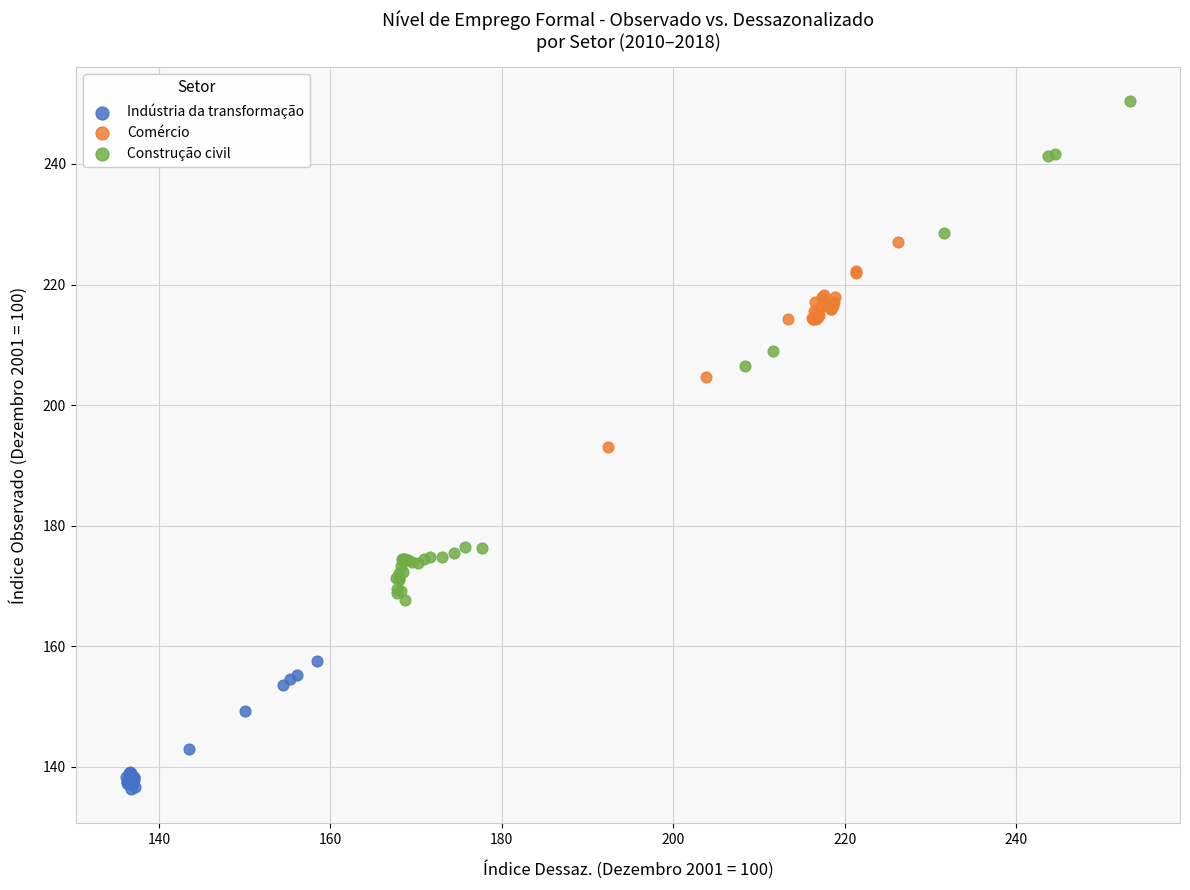

Which series contains the highest Y value?

Construção civil